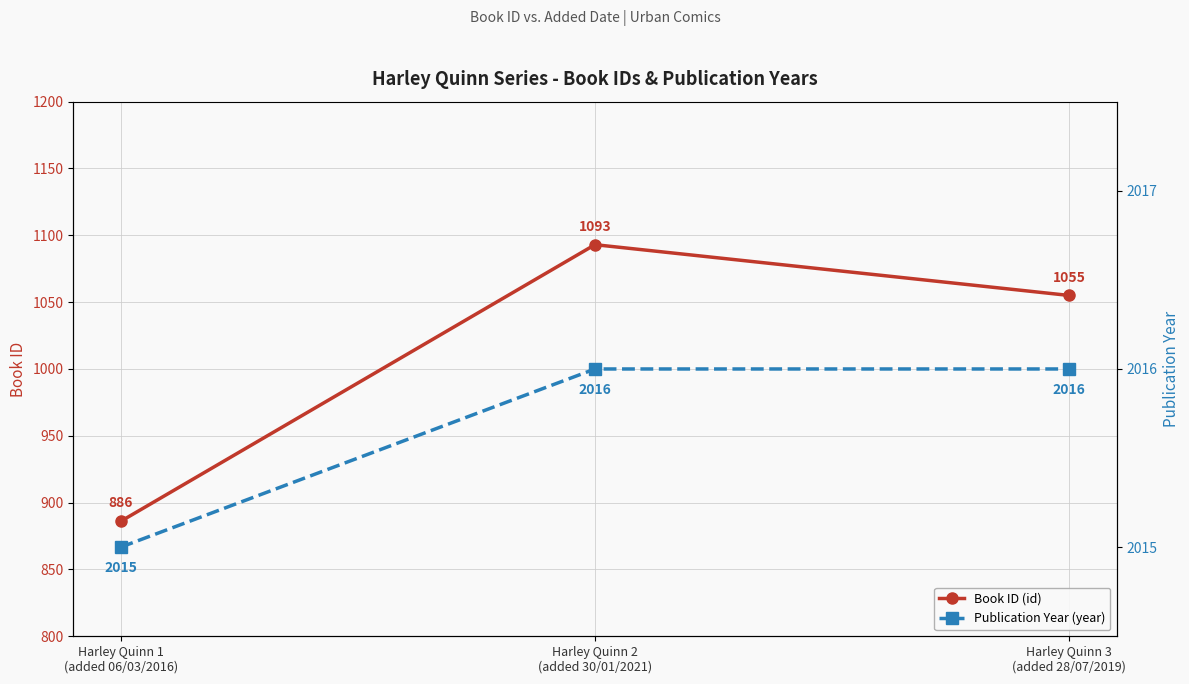

What are all the series names shown in the legend?

Book ID (id), Publication Year (year)